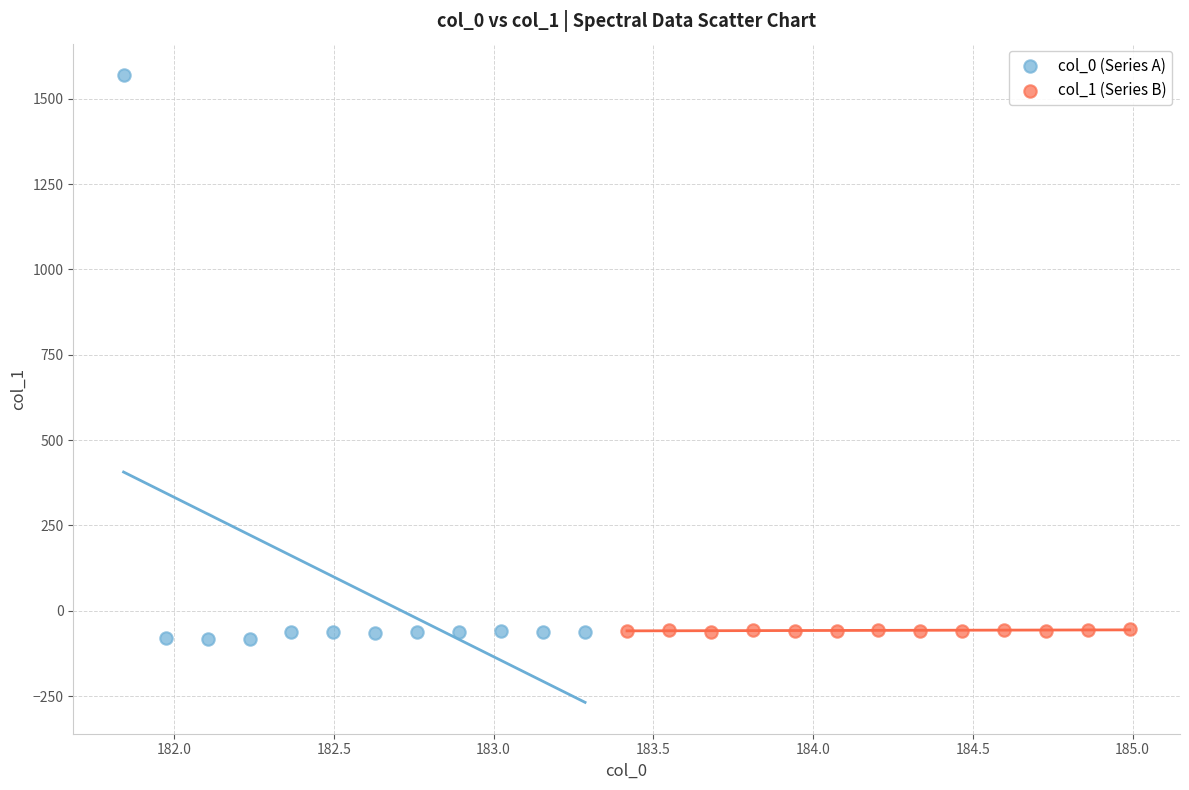

Which series reaches the maximum Y coordinate?

col_0 (Series A)